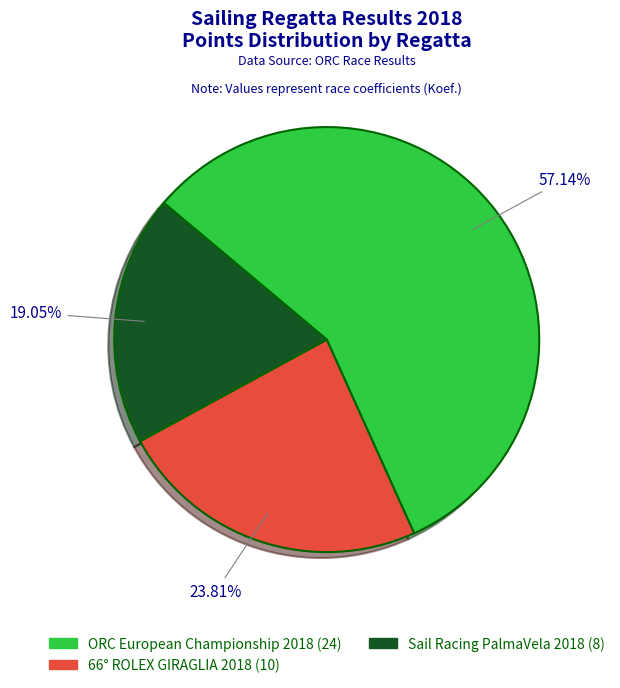

Is there a majority slice in this chart?

Yes